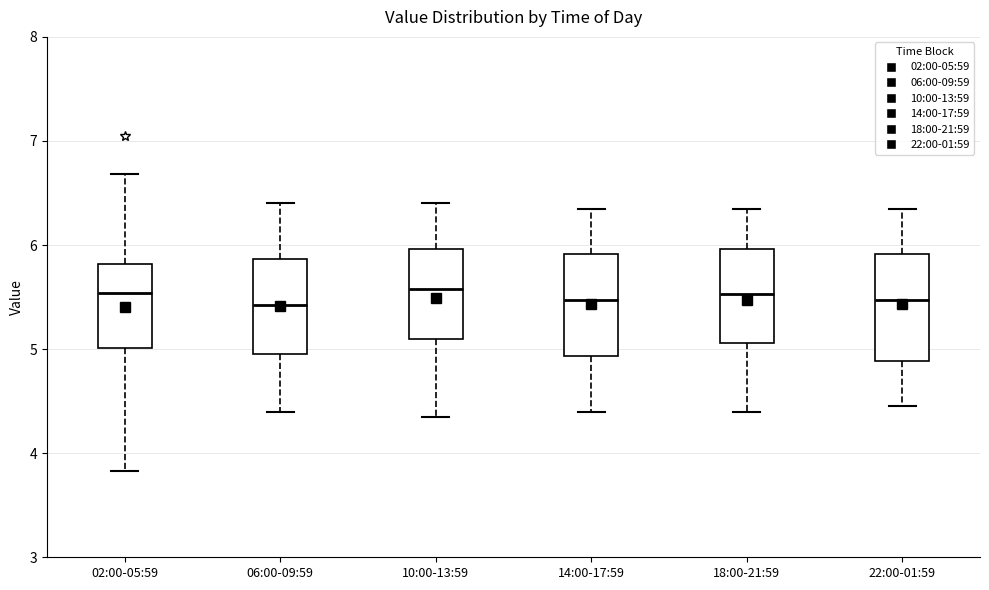

Reading left to right, transcribe this box plot: for each box, give where its median line is, the range the box spans, and where its two whiskers end, as read against the y-axis. The values are not printed on the chart, so give them approximately, as read against the axis.

02:00-05:59: median 5.5, box 5.0 to 5.8, whiskers 3.8 to 6.7
06:00-09:59: median 5.4, box 5.0 to 5.9, whiskers 4.4 to 6.4
10:00-13:59: median 5.6, box 5.1 to 6.0, whiskers 4.4 to 6.4
14:00-17:59: median 5.5, box 4.9 to 5.9, whiskers 4.4 to 6.4
18:00-21:59: median 5.5, box 5.1 to 6.0, whiskers 4.4 to 6.4
22:00-01:59: median 5.5, box 4.9 to 5.9, whiskers 4.5 to 6.4